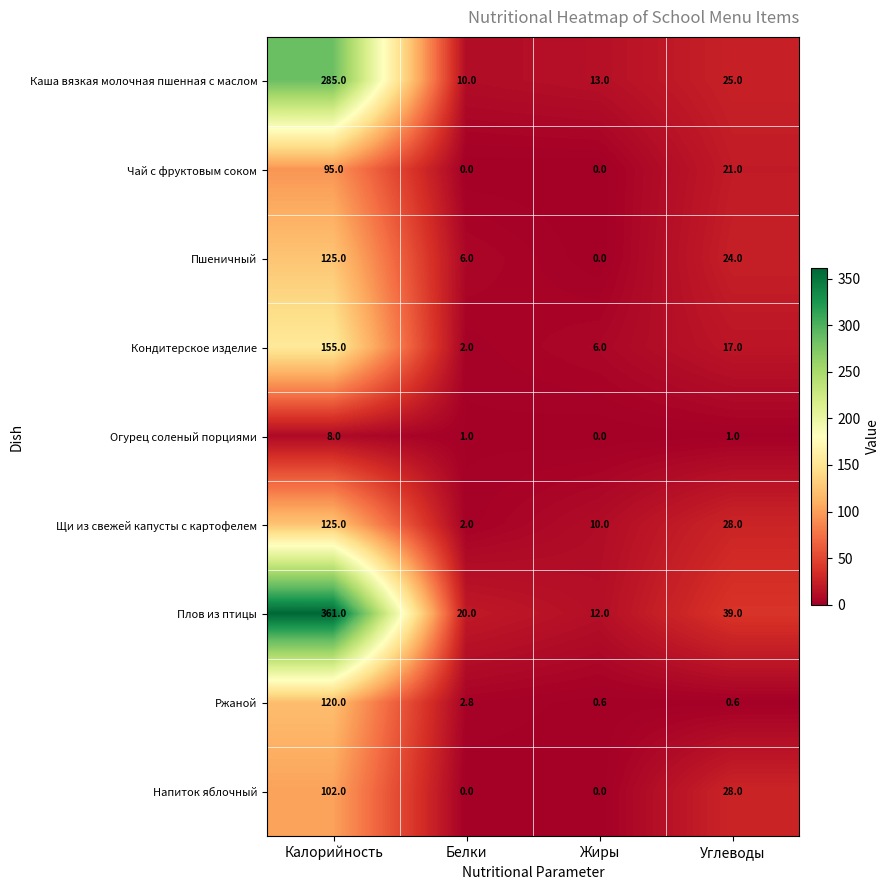

At which category is the sum across all series the highest?

Калорийность